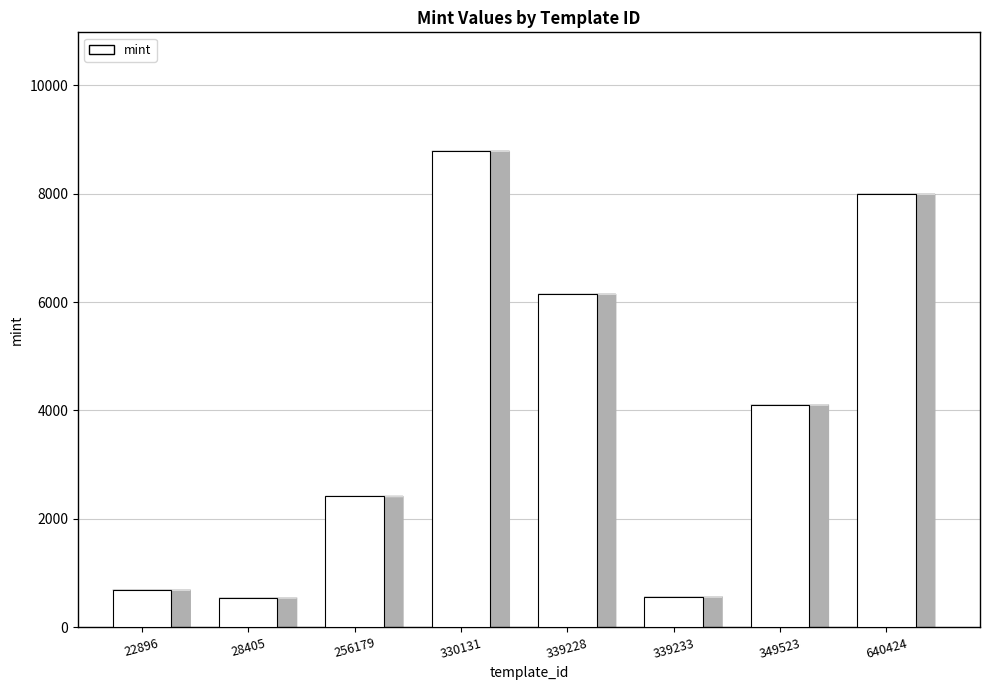

What is the minimum value shown in the chart?

545